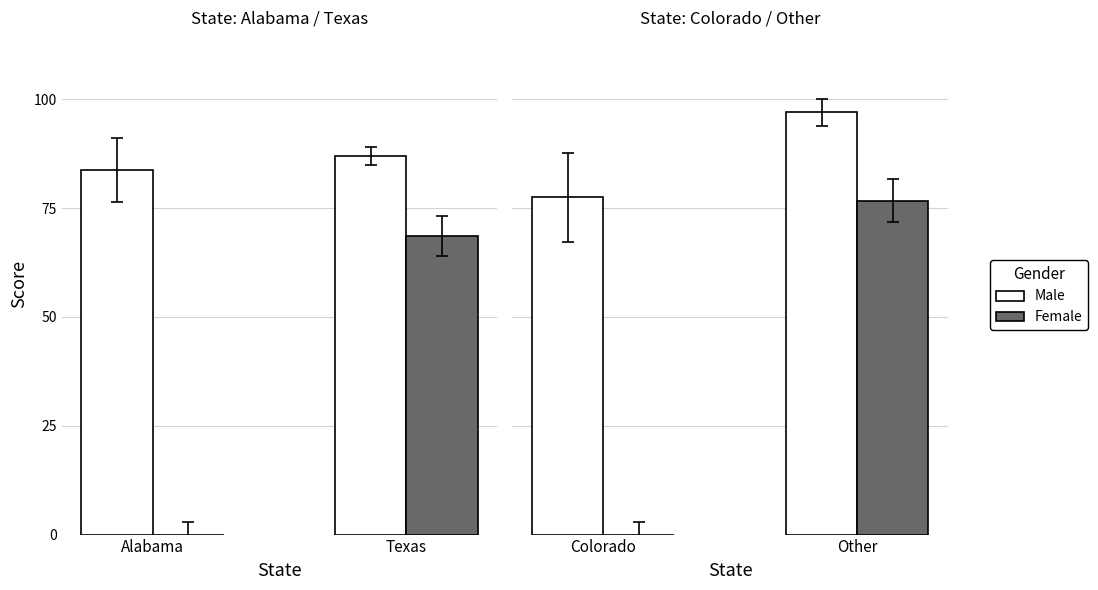

What is the label of the 2nd bar from the left?

Other